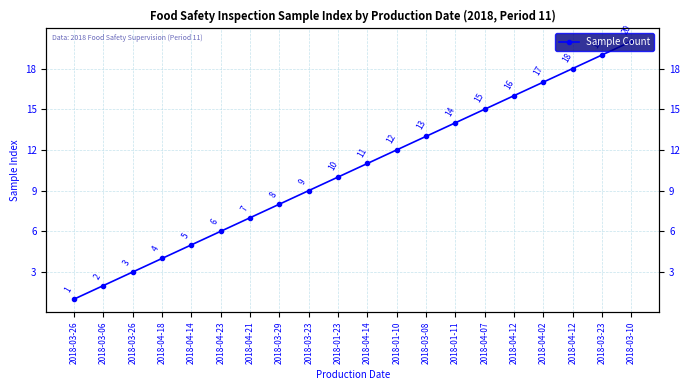

Reading left to right, list all the values displayed in this chart.

1	2	3	4	5	6	7	8	9	10	11	12	13	14	15	16	17	18	19	20